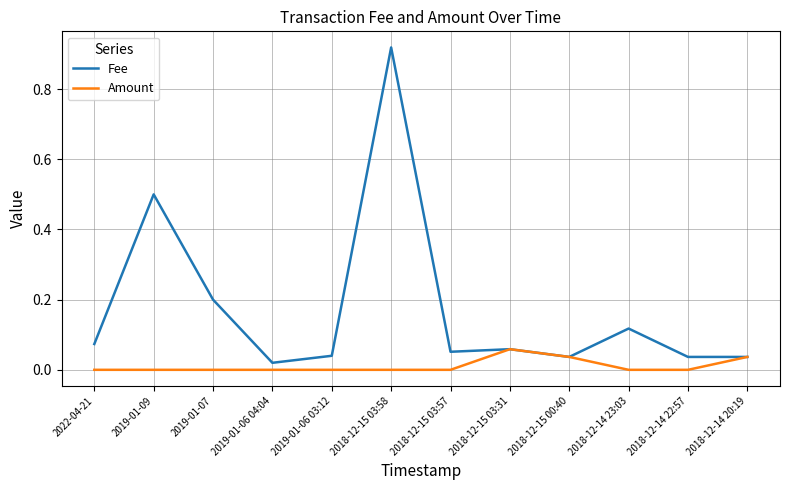

At which label is Fee closest to 0?

2019-01-06 04:04